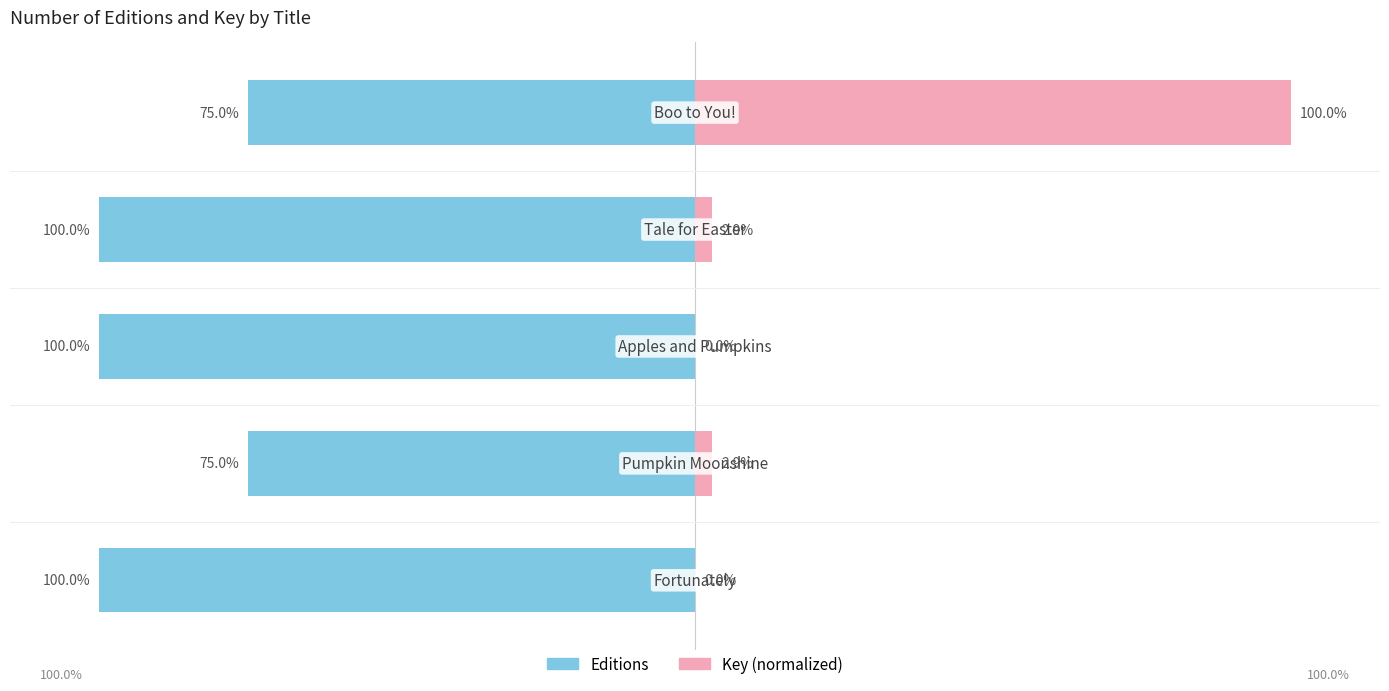

Reading left to right, list all the values displayed in this chart.

Editions: -100.0	-75.0	-100.0	-100.0	-75.0
Key (normalized): 0.0	2.9	0.0	2.9	100.0